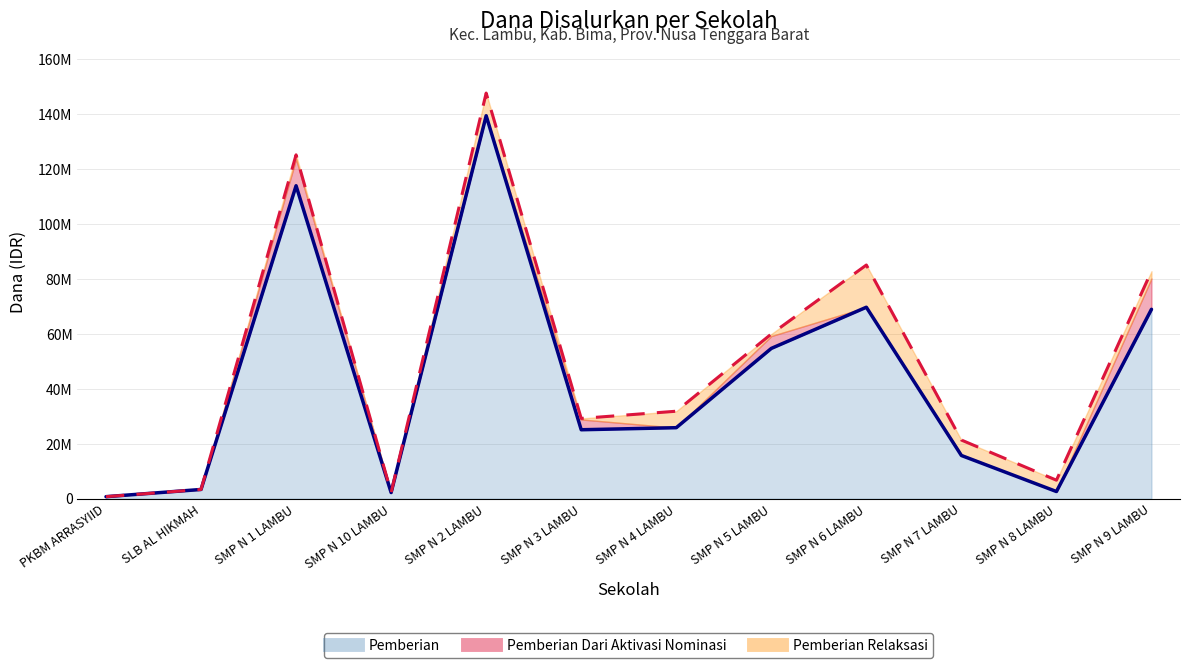

Does the chart have visible grid lines?

Yes